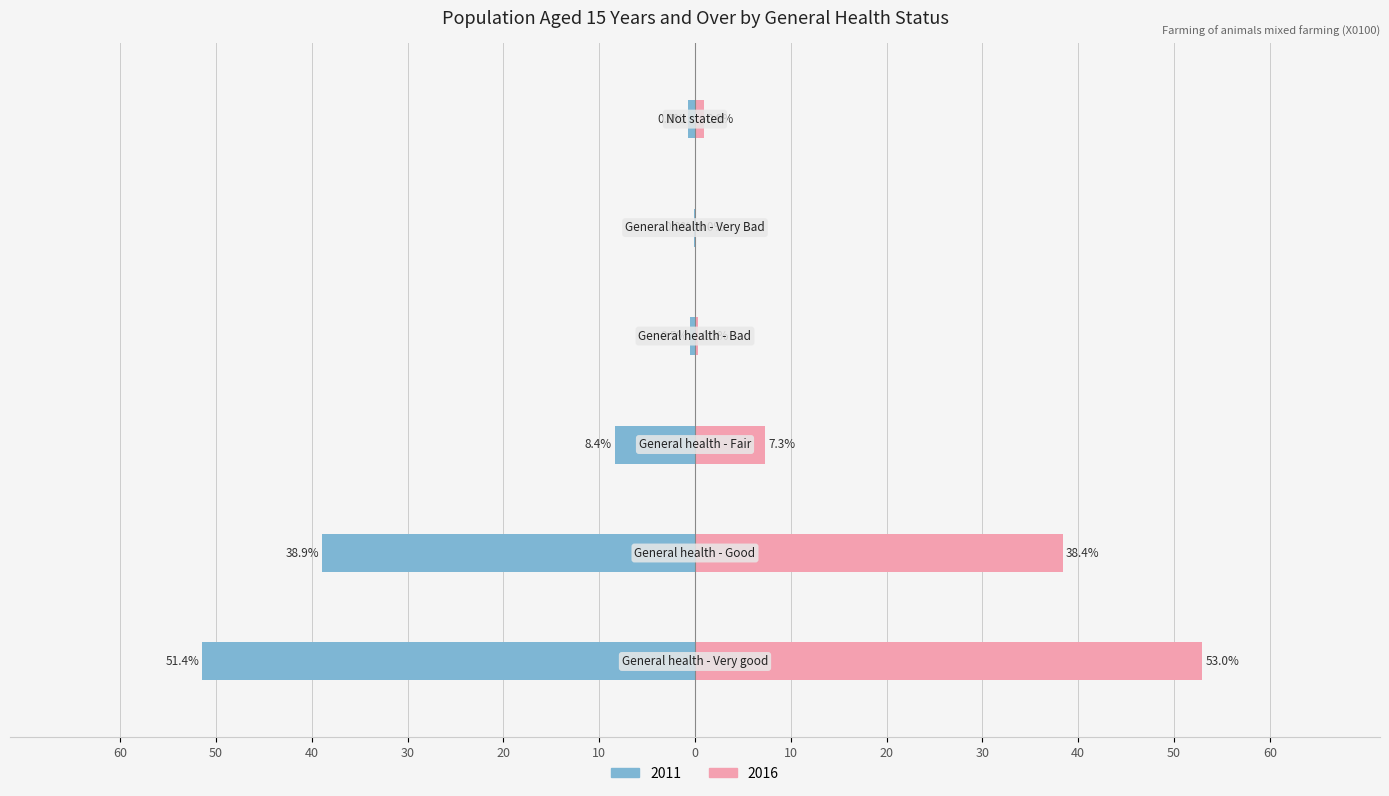

What are all the series names shown in the legend?

2011, 2016